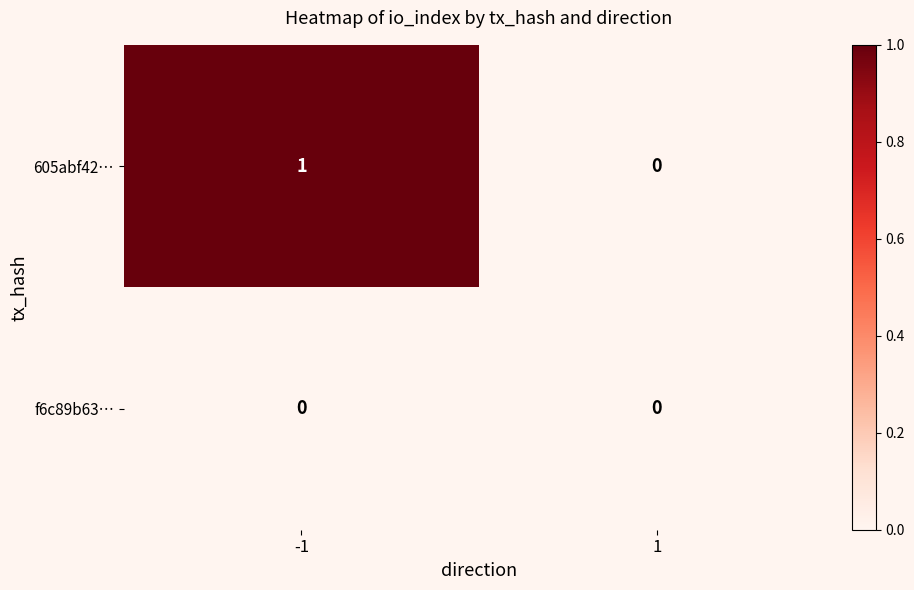

Reading left to right, transcribe all the data shown in this chart.

605abf42…: -1=1	1=0
f6c89b63…: -1=0	1=0